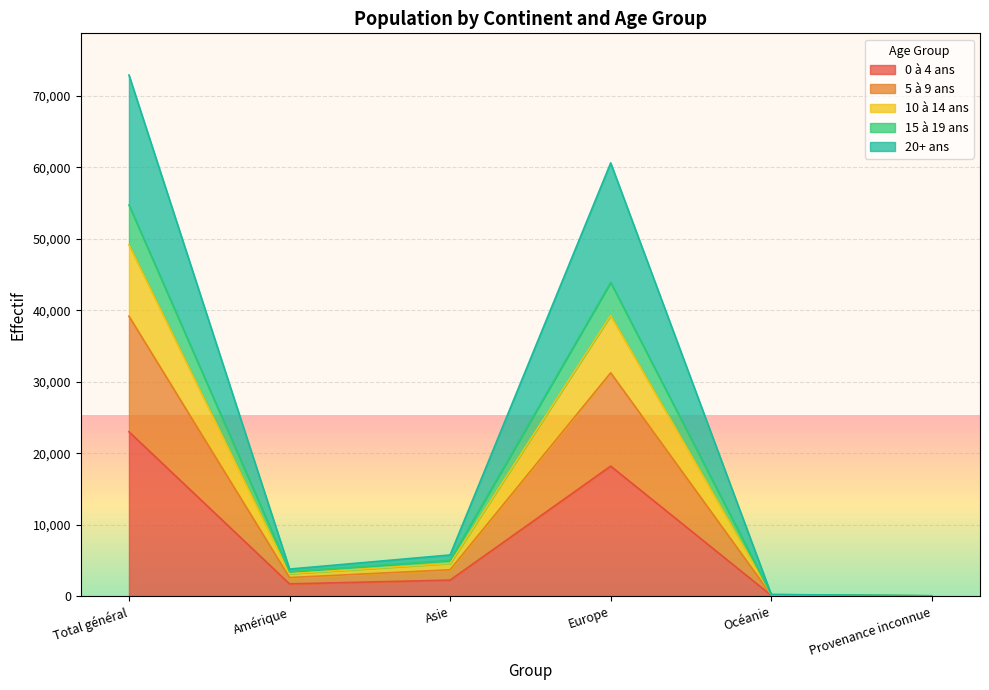

What is the value of the 5 à 9 ans point at the 6th from the left?

64